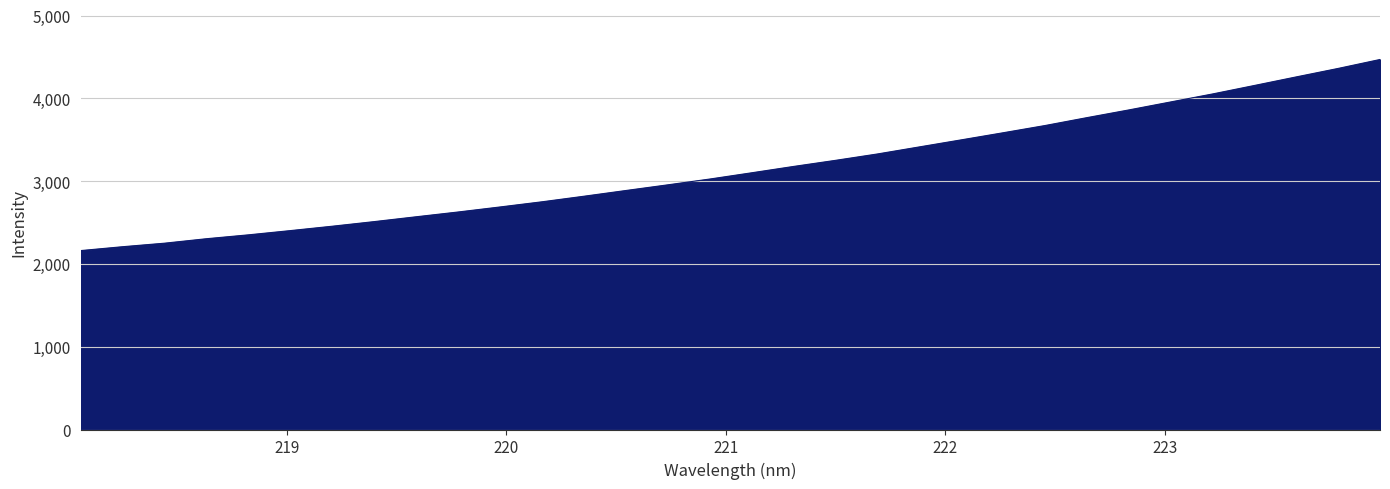

What is the average value?

3152.0